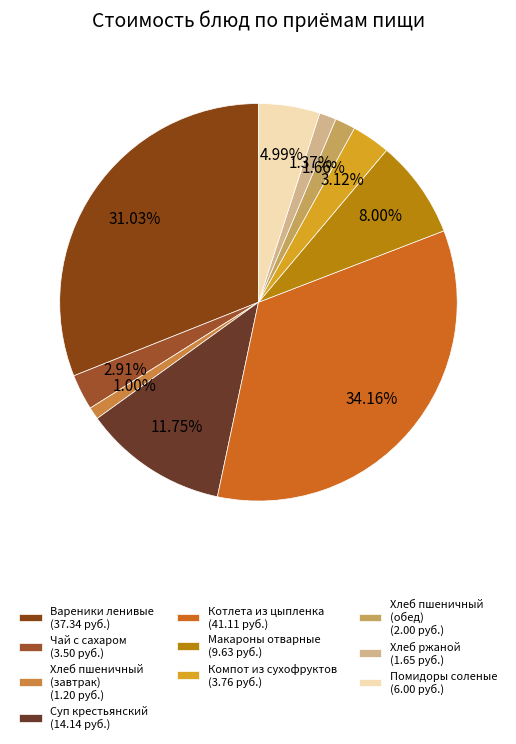

To the nearest percent, what is the average slice percentage?

10%